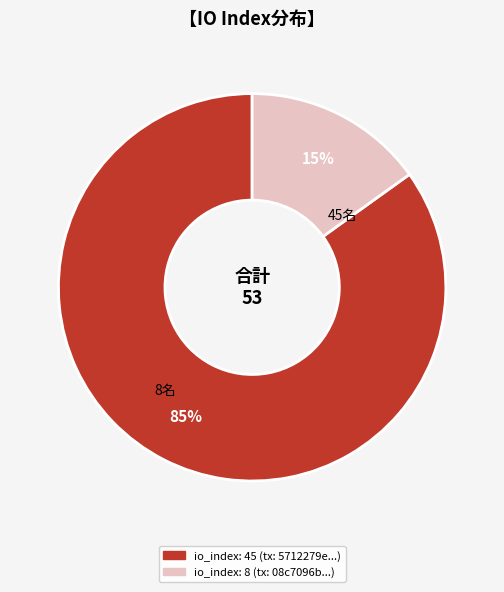

What percentage is the io_index: 8 slice, to the nearest percent?

15%